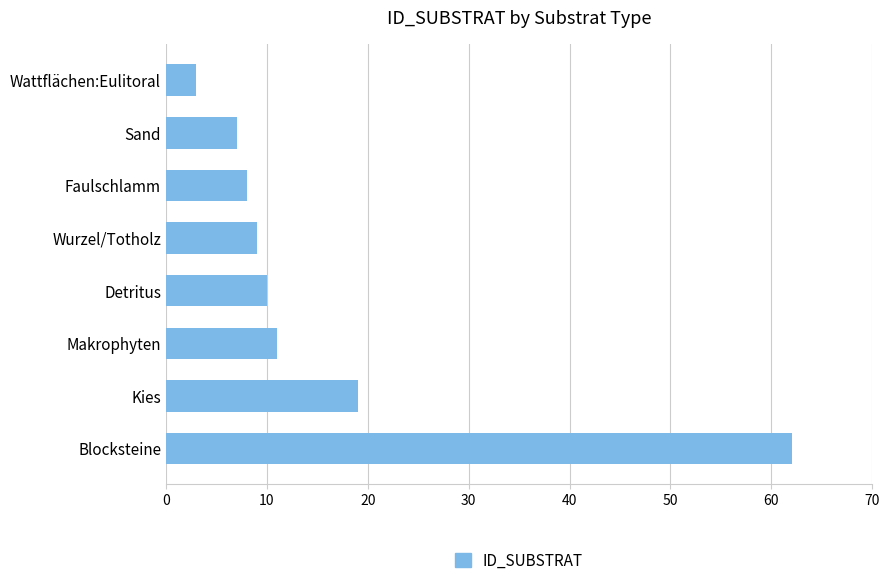

What is the maximum value shown in the chart?

62